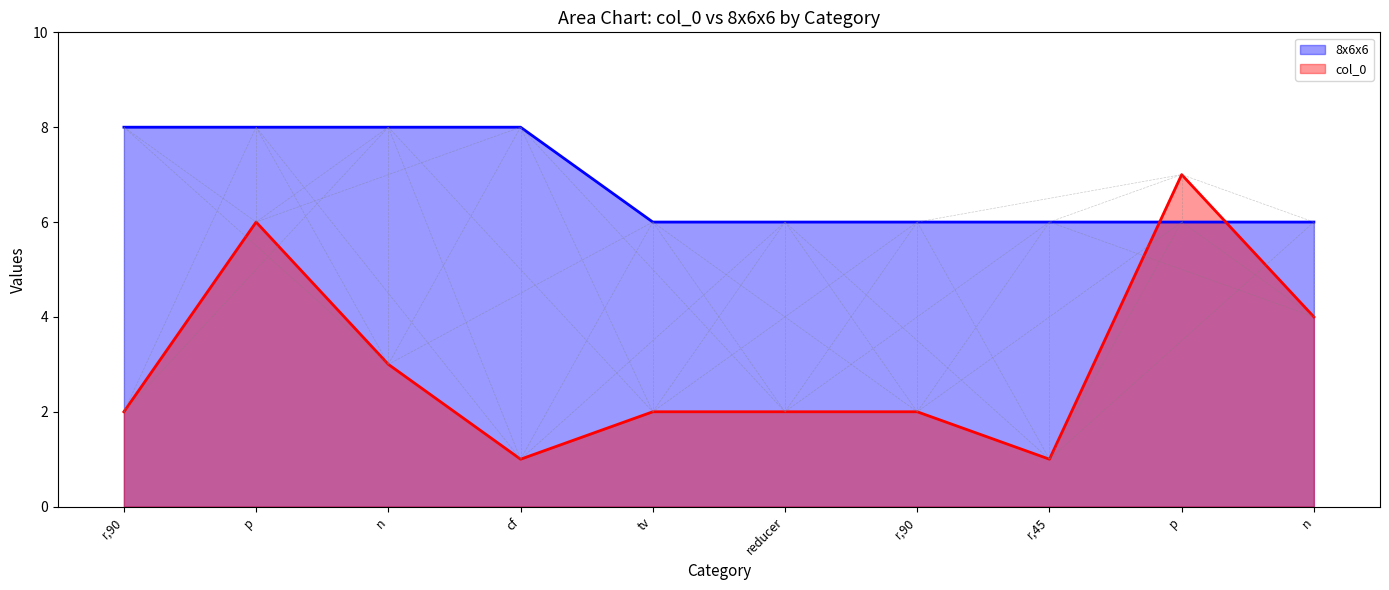

At which category does col_0 reach its first local peak?

p